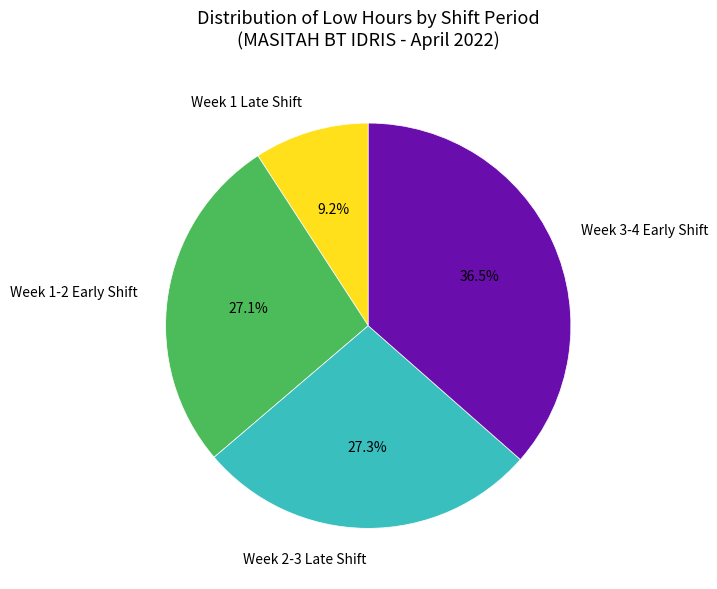

Count the number of slices in the pie.

4